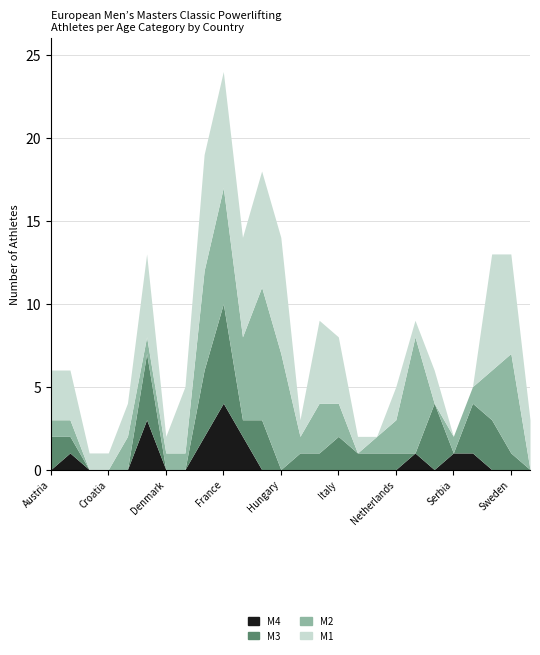

Is the value of M1 at Iceland greater than the value of M3 at Spain?

No